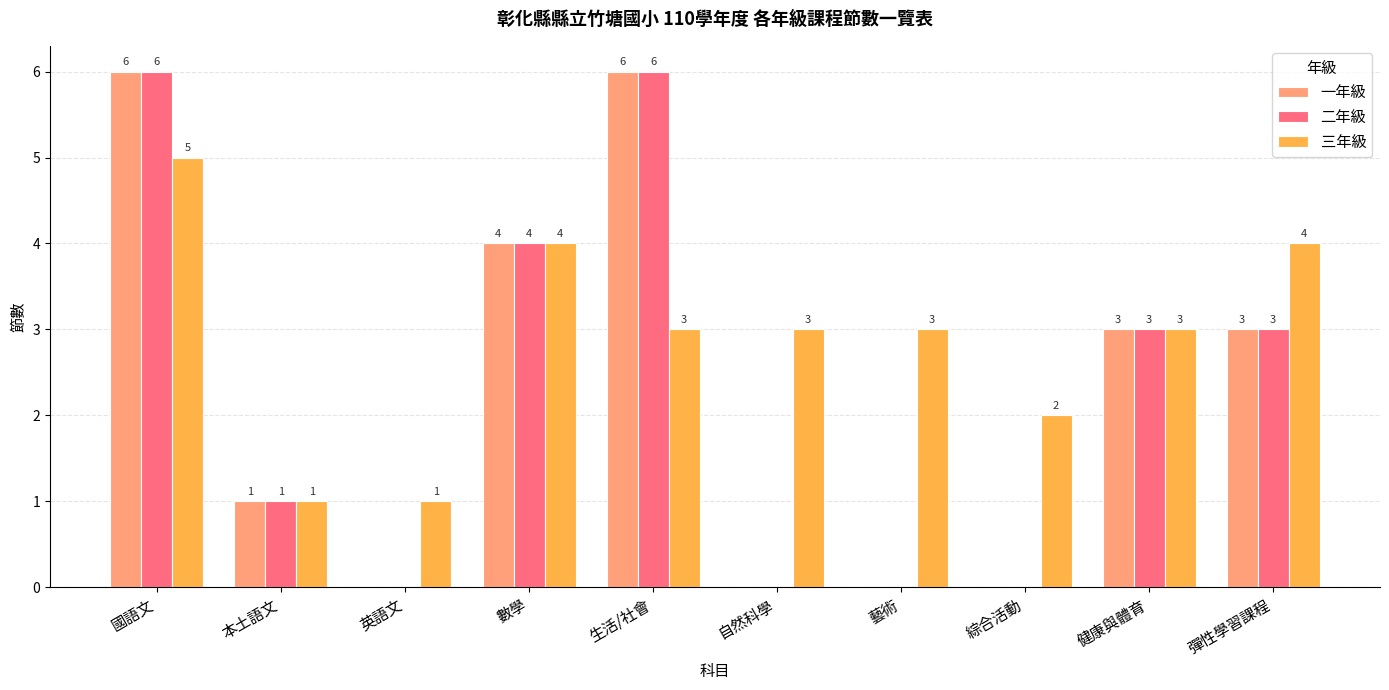

Read the 二年級 value at 國語文.

6